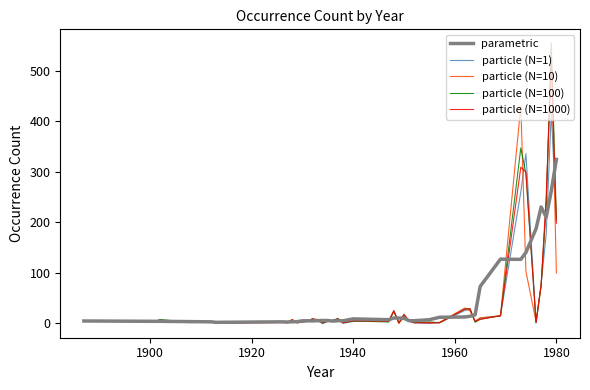

What is the greatest value displayed?

553.9